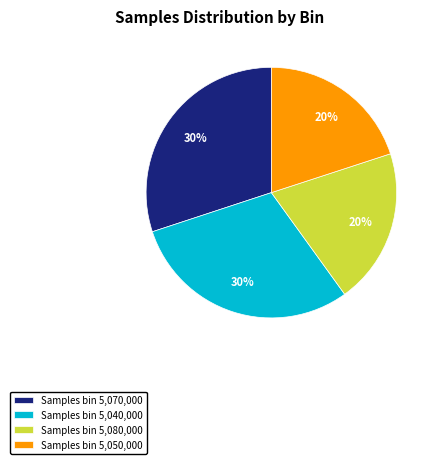

Approximately how many times larger is the value at Samples bin 5,040,000 compared to Samples bin 5,080,000?

1.5